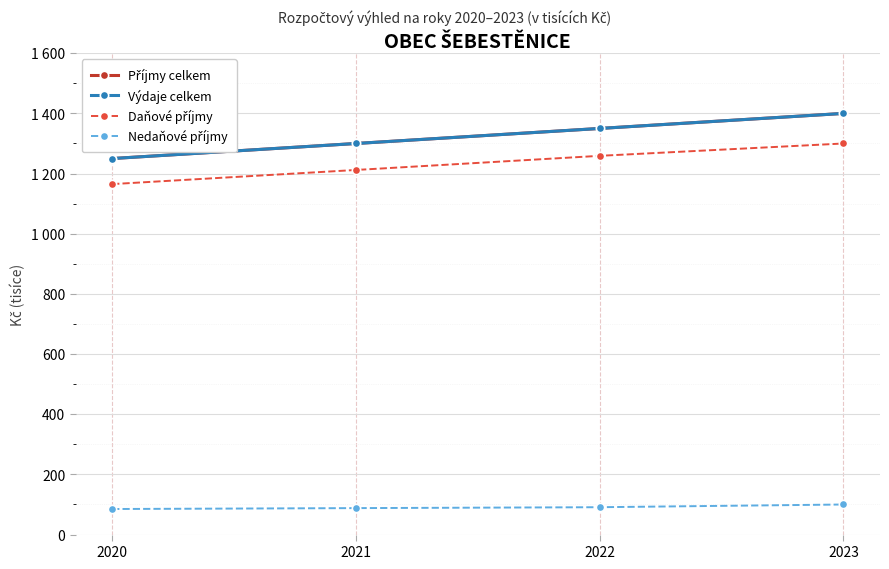

How many data points in Daňové příjmy are less than 1259?

2